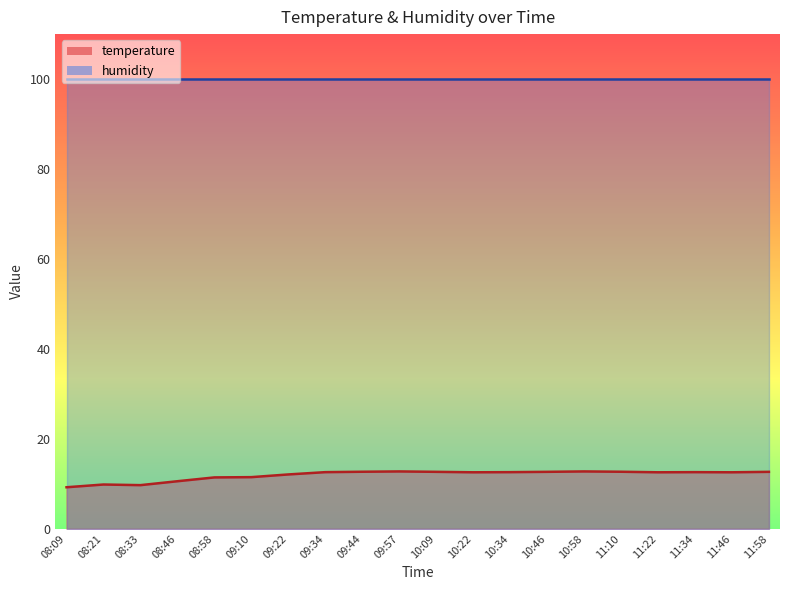

What is the difference between the maximum and minimum values?

3.5